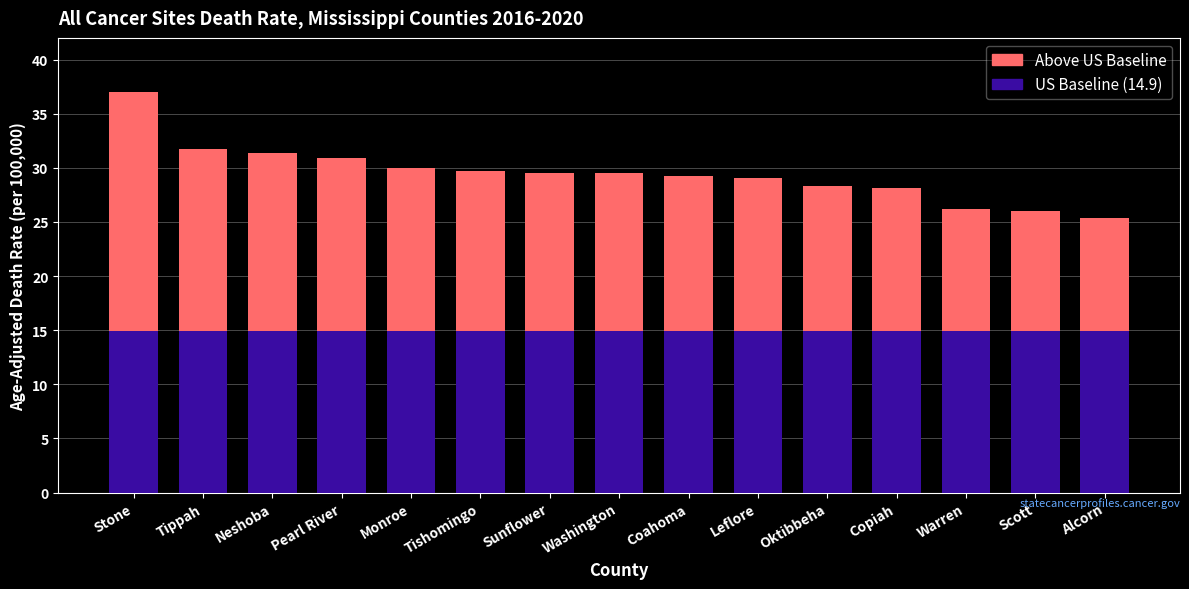

What is the total value across all series at Tishomingo?

29.7